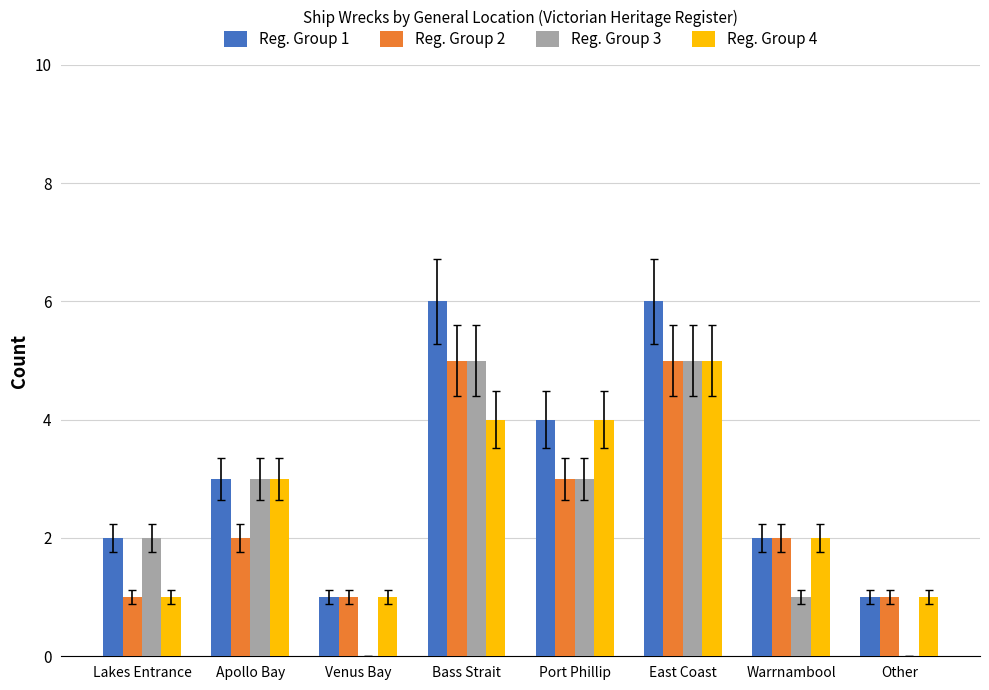

True or false: Reg. Group 1 has a value of 1 at Warrnambool.

False